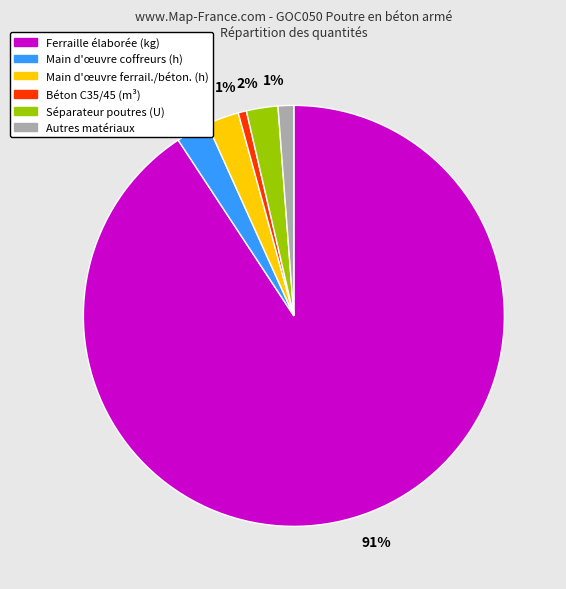

To the nearest percent, what is the difference between the largest and smallest slice percentages?

90%